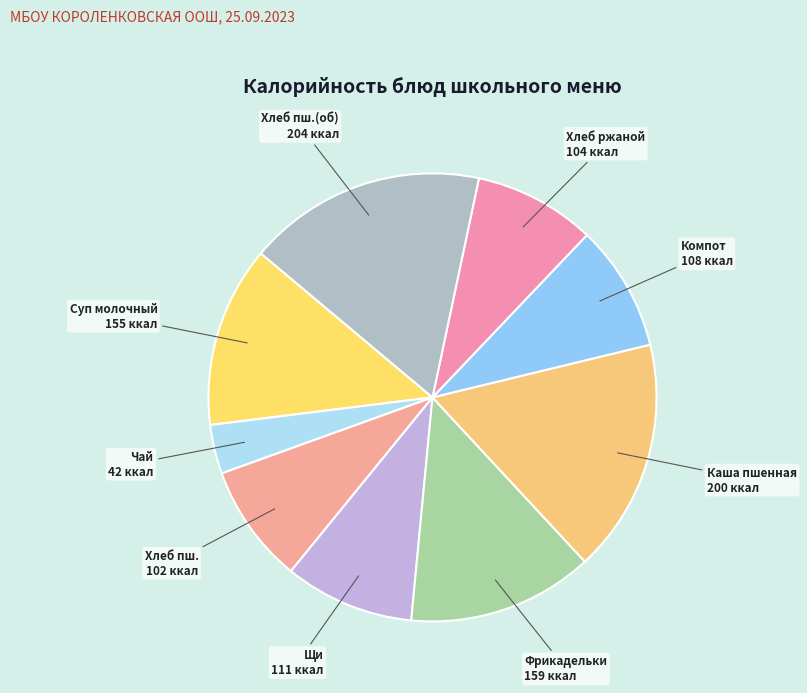

Which category has the biggest portion of the pie?

Хлеб пшеничный (обед)